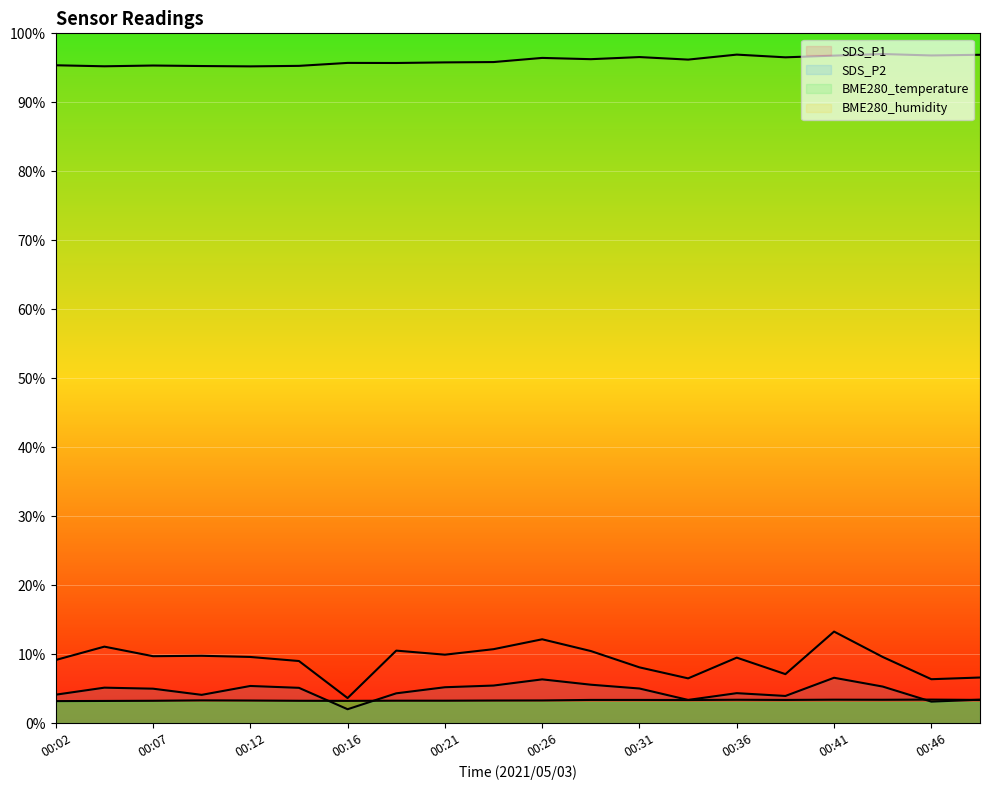

True or false: BME280_temperature has more than 2 interior local peaks.

True